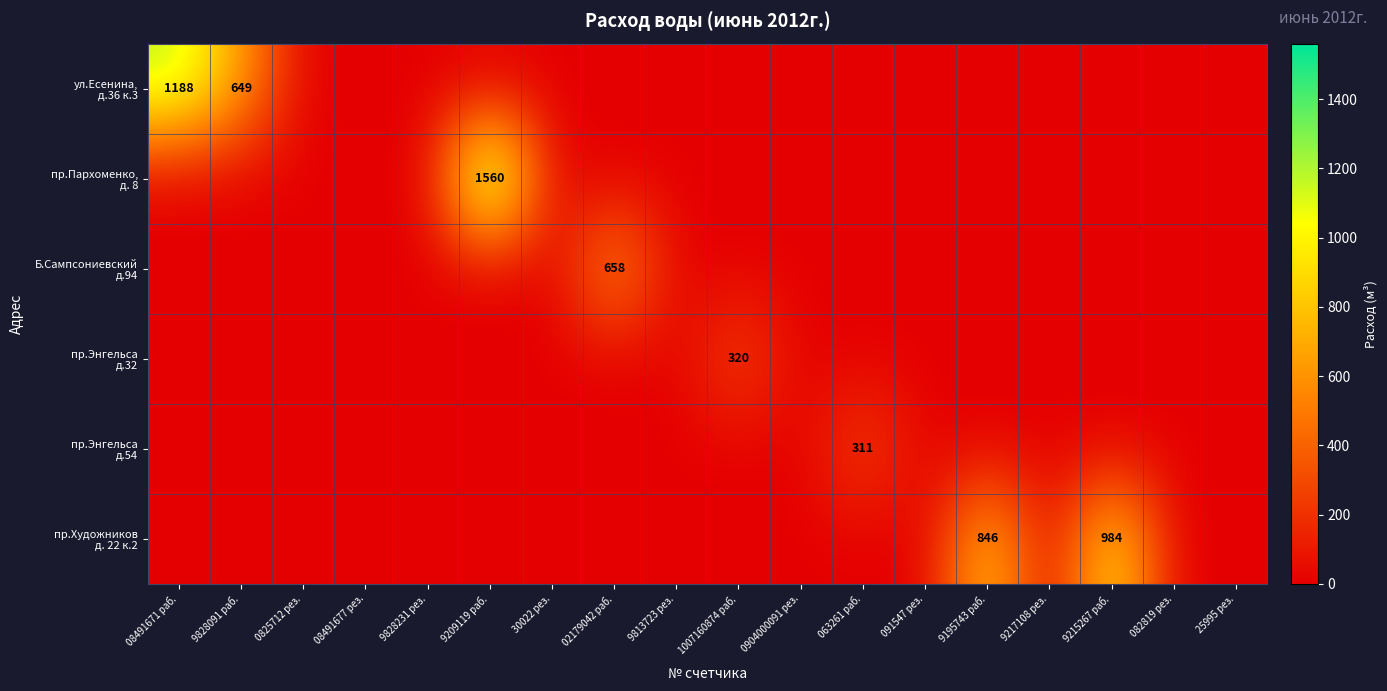

Rank the series by their maximum value, from highest to lowest.

пр.Пархоменко, д. 8, ул.Есенина, д.36 к.3, пр.Художников д. 22 к.2, Б.Сампсониевский д.94, пр.Энгельса д.32, пр.Энгельса д.54